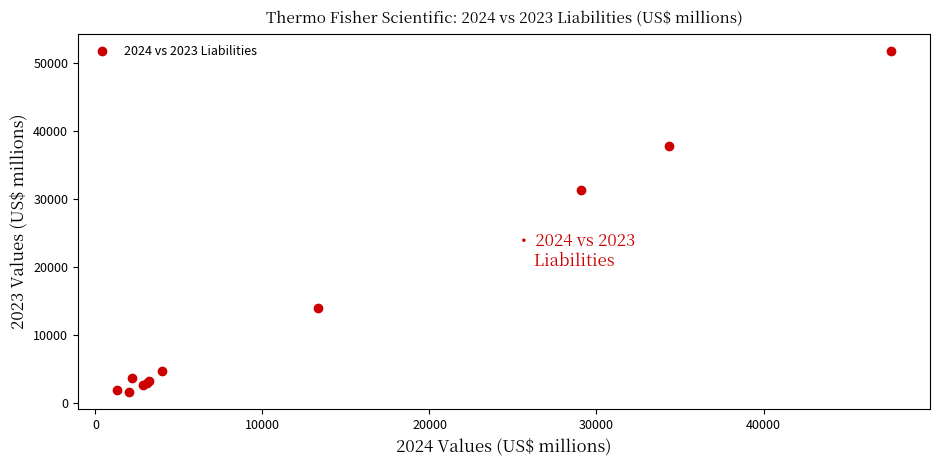

What Y value in the scatter plot is closest to 26740?

31308